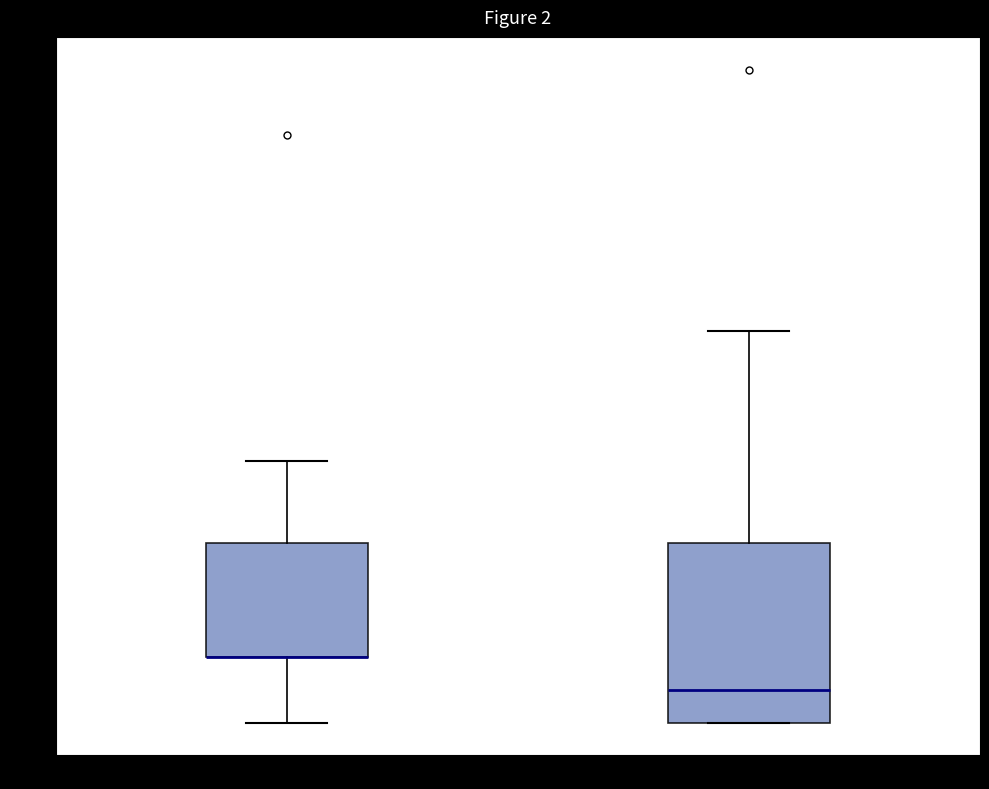

Comparing the boxes themselves (not the whiskers), which one is the tallest?

col_6 group